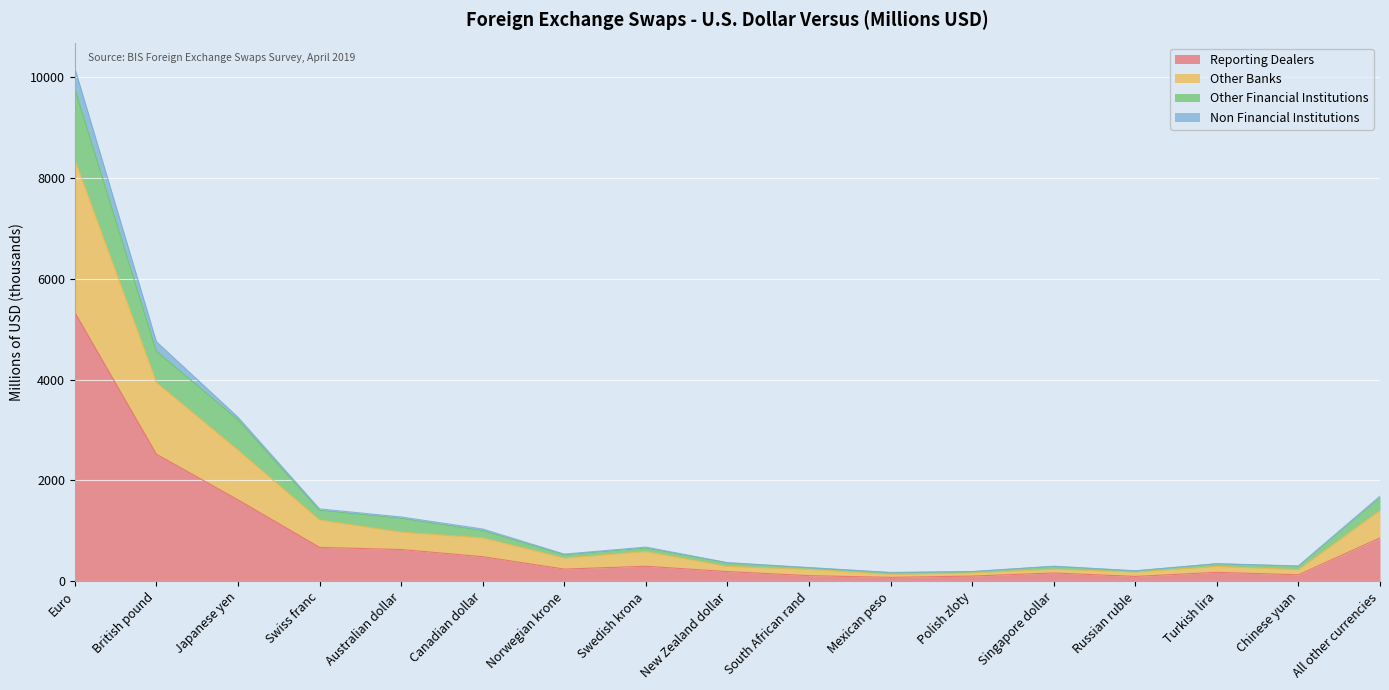

At which category is the sum across all series the highest?

Euro